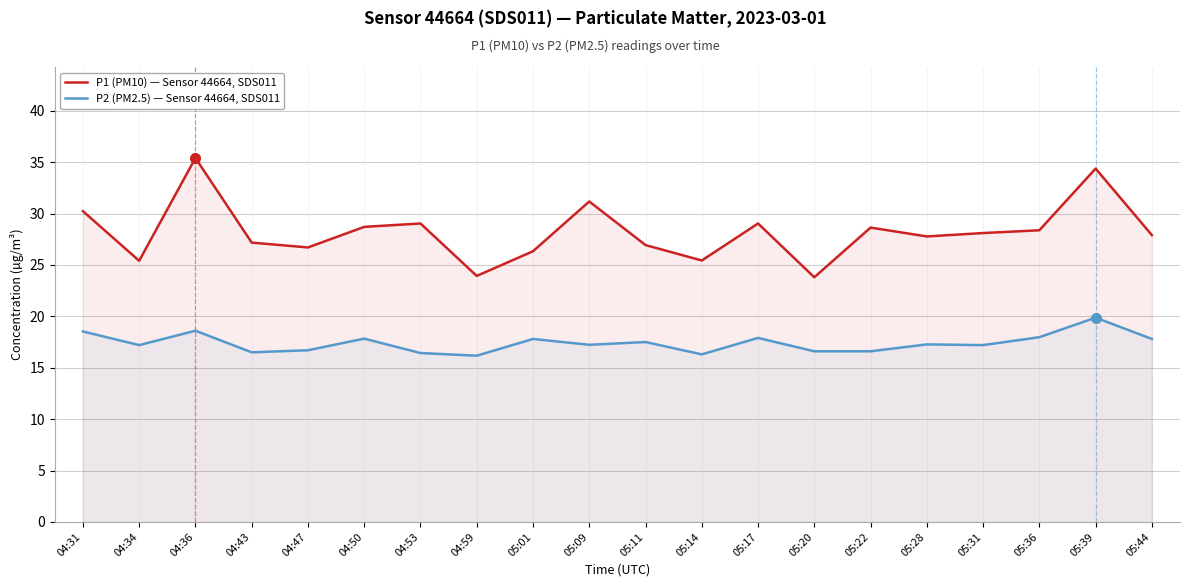

Reading left to right, extract all data points from this chart.

P1 (PM10) — Sensor 44664, SDS011: 04:31=30.2	04:34=25.4	04:36=35.4	04:43=27.2	04:47=26.7	04:50=28.7	04:53=29.0	04:59=23.9	05:01=26.3	05:09=31.2	05:11=26.9	05:14=25.4	05:17=29.0	05:20=23.8	05:22=28.6	05:28=27.8	05:31=28.1	05:36=28.4	05:39=34.4	05:44=27.9
P2 (PM2.5) — Sensor 44664, SDS011: 04:31=18.5	04:34=17.2	04:36=18.6	04:43=16.5	04:47=16.7	04:50=17.8	04:53=16.4	04:59=16.2	05:01=17.8	05:09=17.2	05:11=17.5	05:14=16.3	05:17=17.9	05:20=16.6	05:22=16.6	05:28=17.3	05:31=17.2	05:36=18.0	05:39=19.9	05:44=17.8